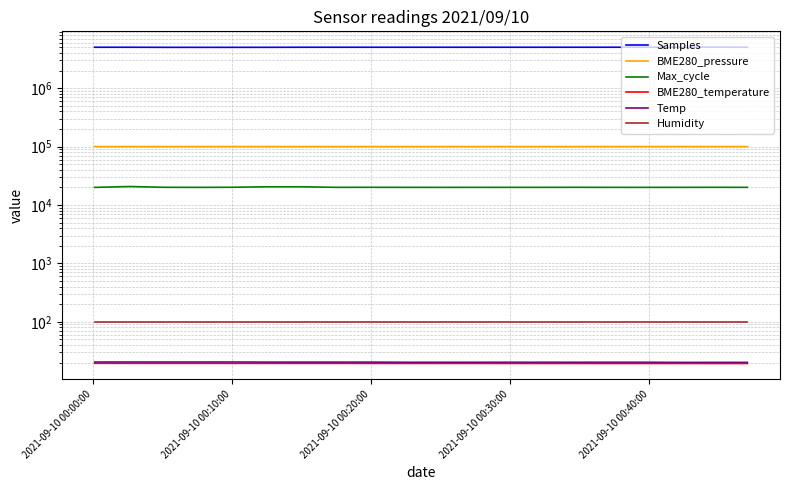

True or false: Samples and BME280_temperature cross at least once.

False